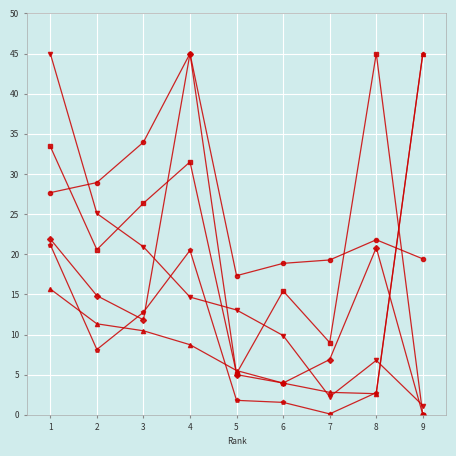

What is the spread (max minus min) of values at 6?

17.3